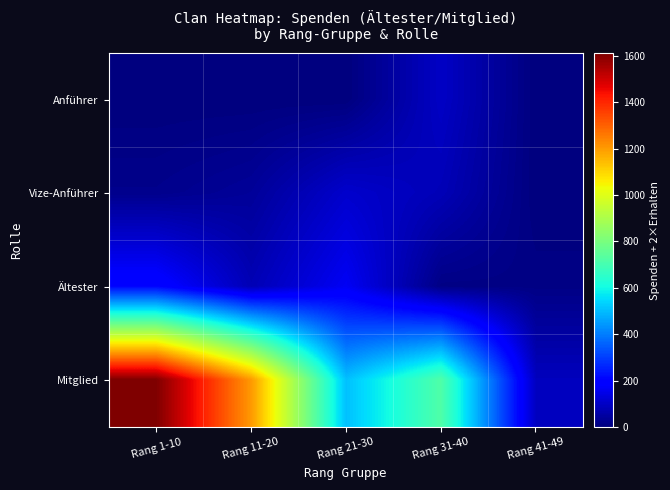

Reading left to right, what are all the values shown in this chart?

Anführer: Rang 1-10=0	Rang 11-20=0	Rang 21-30=0	Rang 31-40=100	Rang 41-49=0
Vize-Anführer: Rang 1-10=20	Rang 11-20=38	Rang 21-30=110	Rang 31-40=80	Rang 41-49=0
Ältester: Rang 1-10=208	Rang 11-20=77	Rang 21-30=167	Rang 31-40=10	Rang 41-49=10
Mitglied: Rang 1-10=1612	Rang 11-20=1204	Rang 21-30=508	Rang 31-40=720	Rang 41-49=90